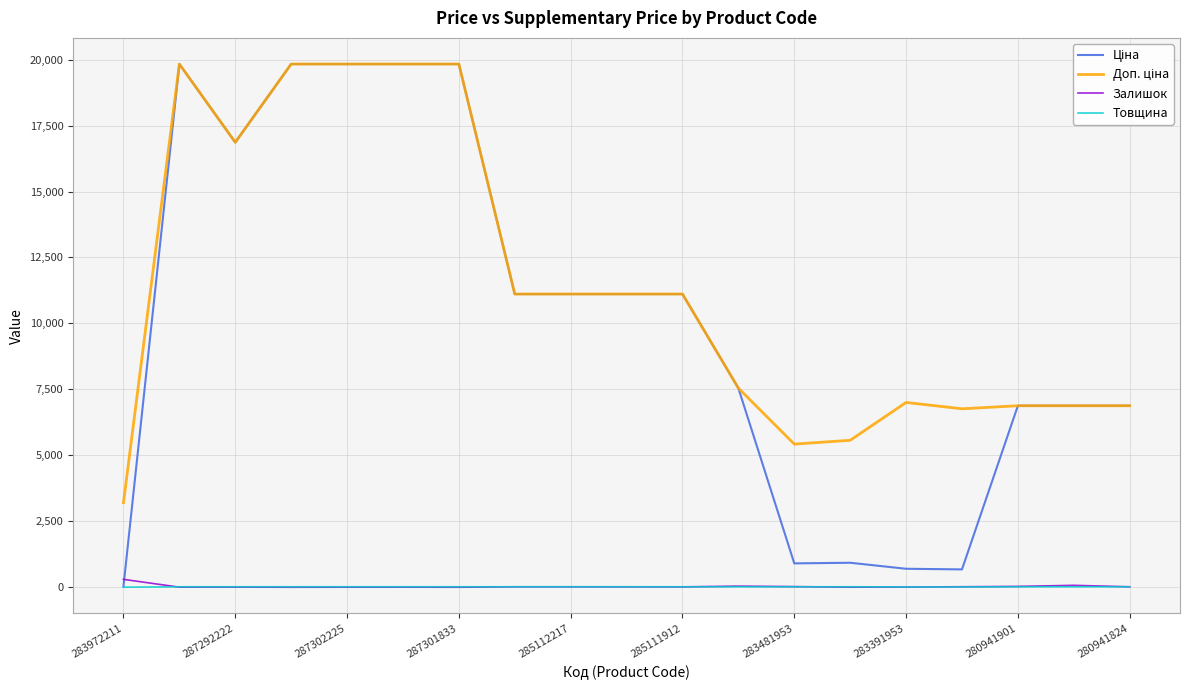

What is the maximum value shown in the chart?

19831.1